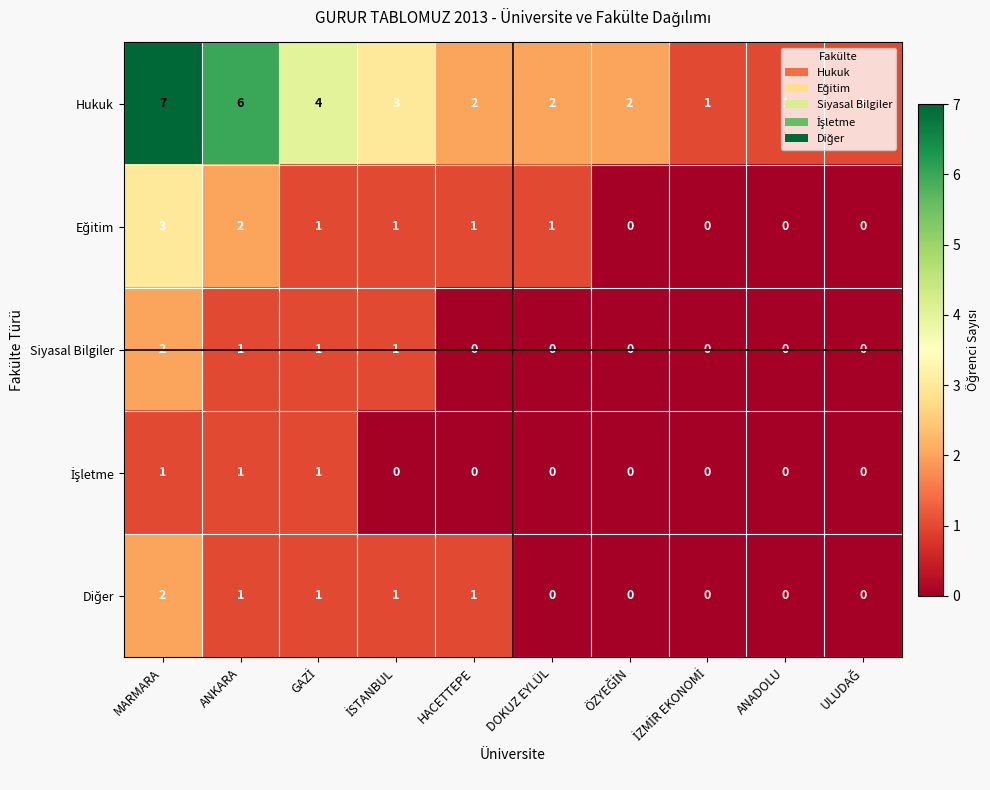

At which category is the sum across all series the highest?

MARMARA